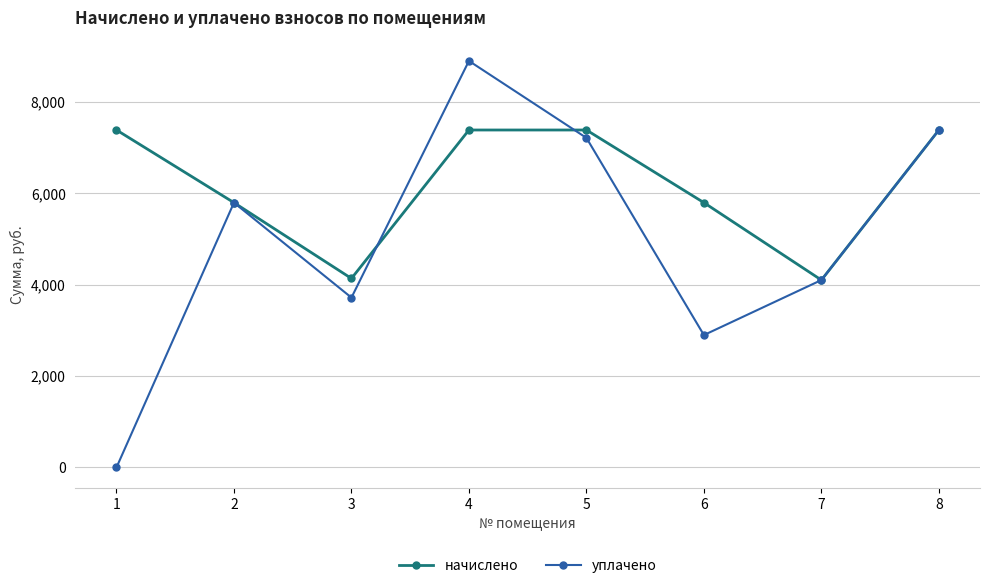

What is the spread (max minus min) of values at 3?

419.0